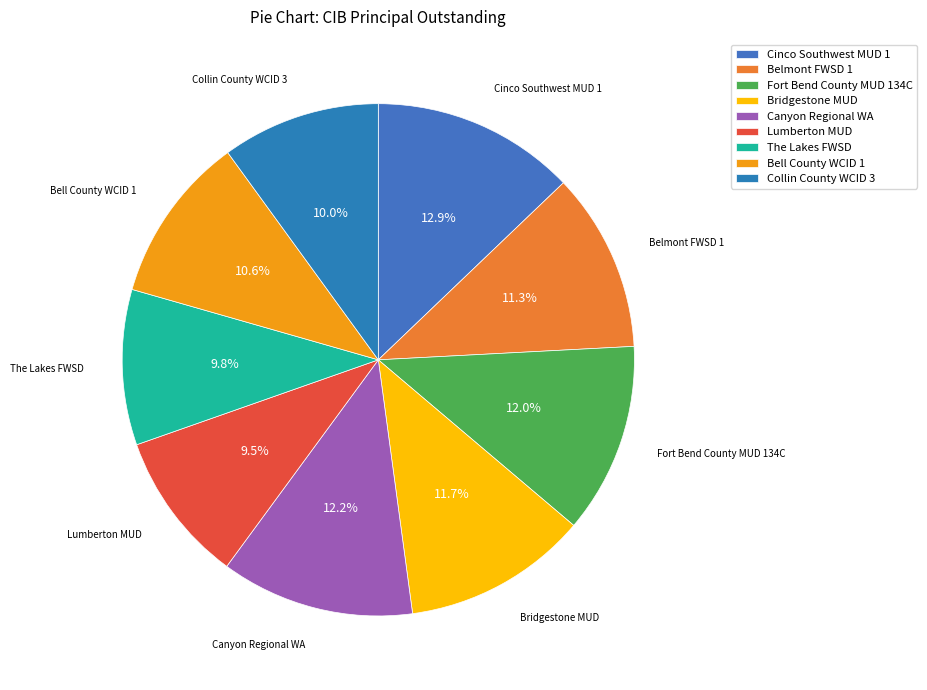

Which slice is the largest?

Cinco Southwest MUD 1